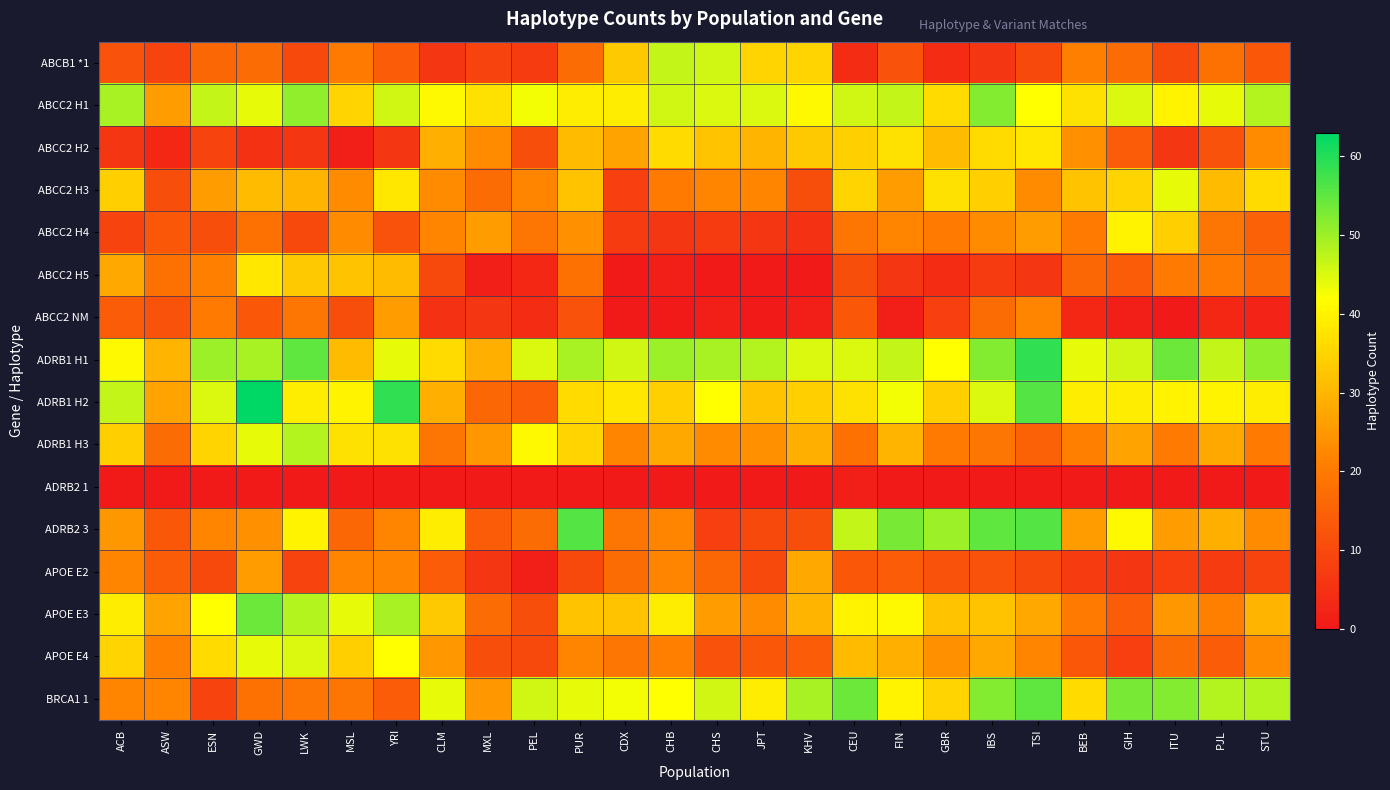

Which series has the widest spread of values?

ADRB1 H2